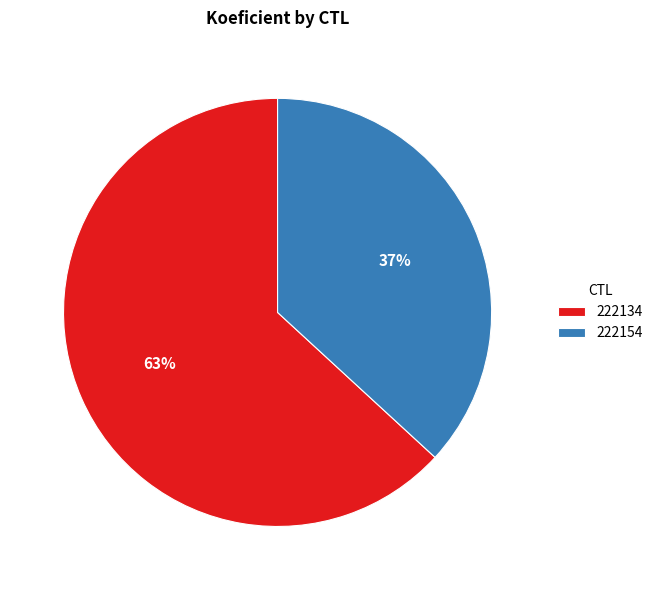

To the nearest percent, what is the combined percentage of 222154 and 222134?

100%